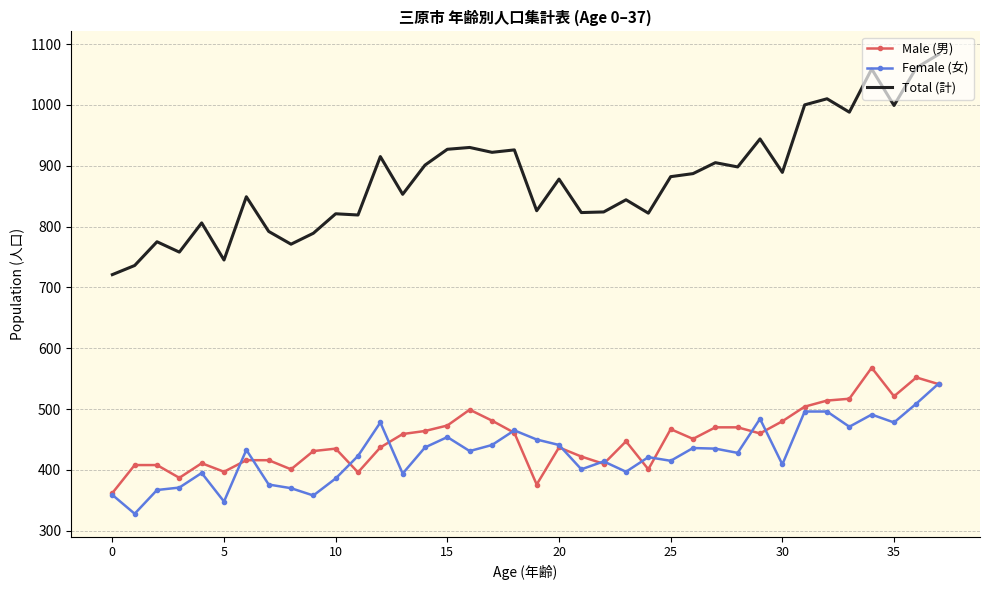

What is the minimum value shown in the chart?

328